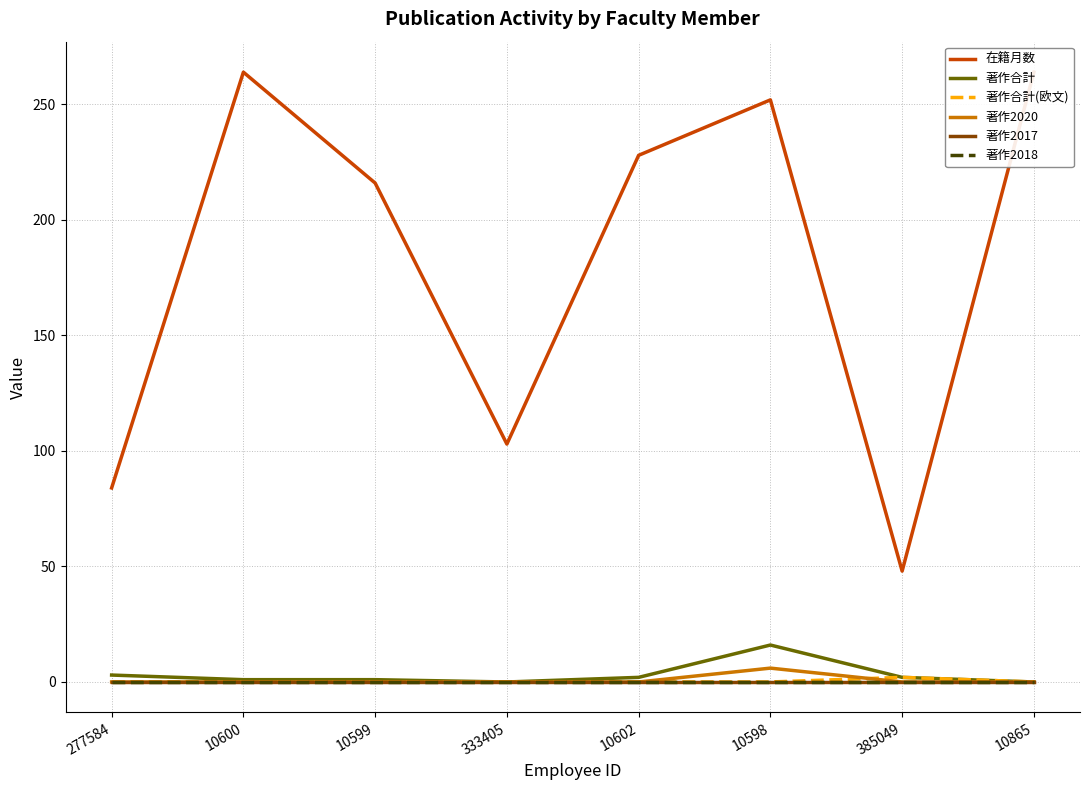

Reading right to left, extract all data points from this chart.

在籍月数: 10865=264	385049=48	10598=252	10602=228	333405=103	10599=216	10600=264	277584=84
著作合計: 10865=0	385049=2	10598=16	10602=2	333405=0	10599=1	10600=1	277584=3
著作合計(欧文): 10865=0	385049=2	10598=0	10602=0	333405=0	10599=0	10600=0	277584=0
著作2020: 10865=0	385049=0	10598=6	10602=0	333405=0	10599=0	10600=0	277584=0
著作2017: 10865=0	385049=0	10598=0	10602=0	333405=0	10599=0	10600=0	277584=0
著作2018: 10865=0	385049=0	10598=0	10602=0	333405=0	10599=0	10600=0	277584=0